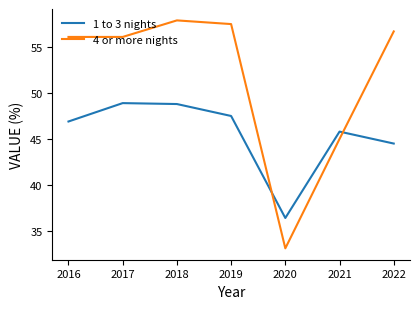

At which category is the sum across all series the highest?

2018